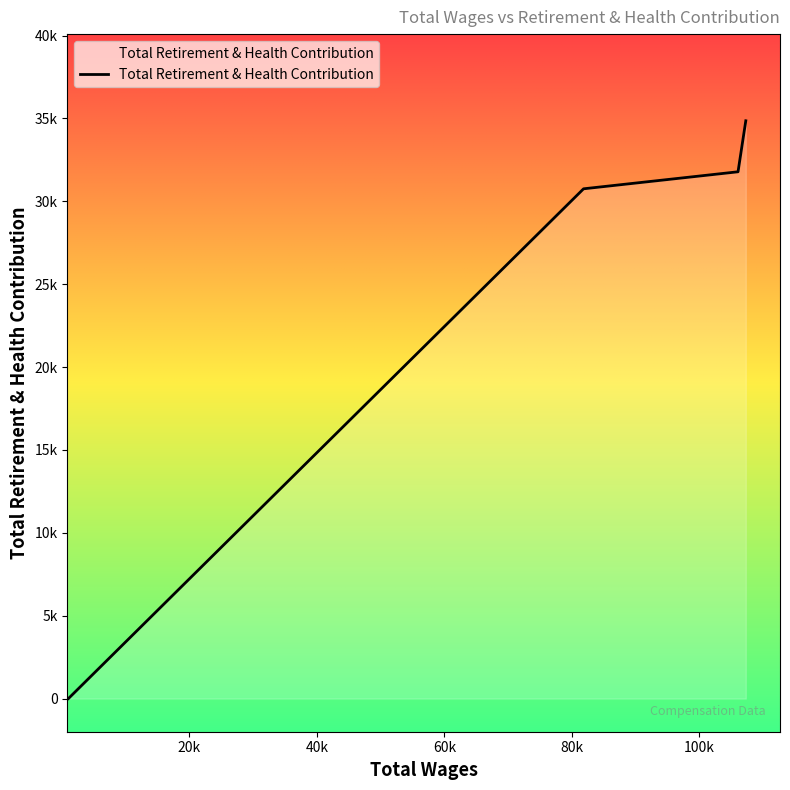

Reading left to right, transcribe all the data shown in this chart.

107265.0=34860	106048.0=31783	81825.0=30756	1040.0=0